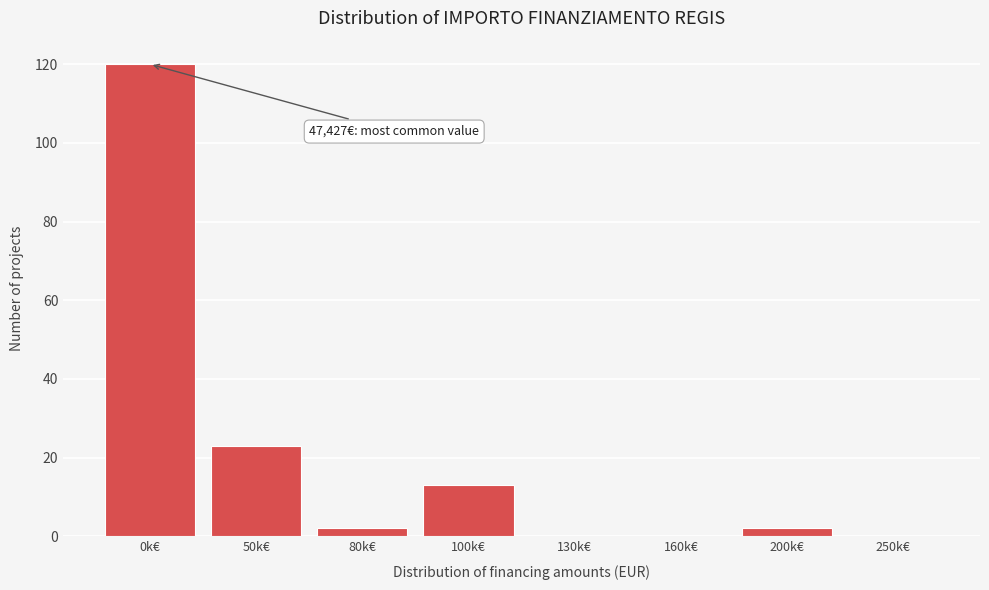

Reading left to right, what are all the values shown in this chart?

0k€=120	50k€=23	80k€=2	100k€=13	130k€=0	160k€=0	200k€=2	250k€=0